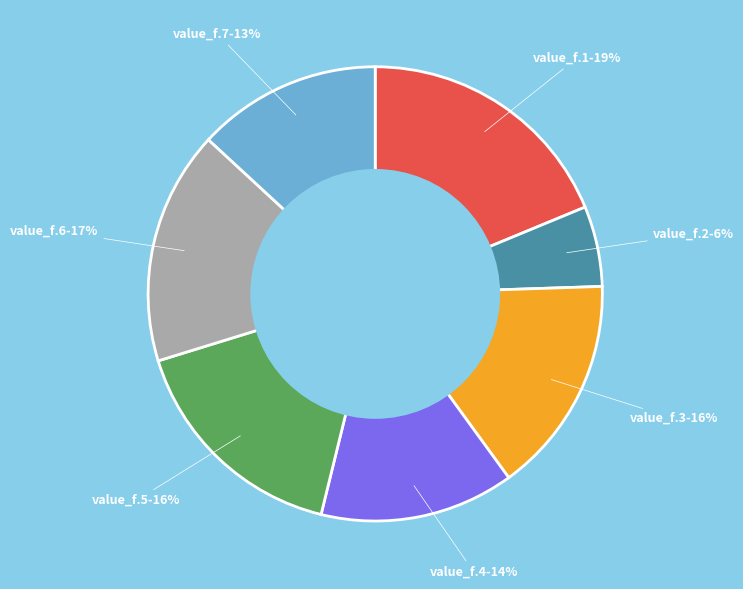

To the nearest percent, what is the combined percentage of value_f.4 and value_f.7?

27%